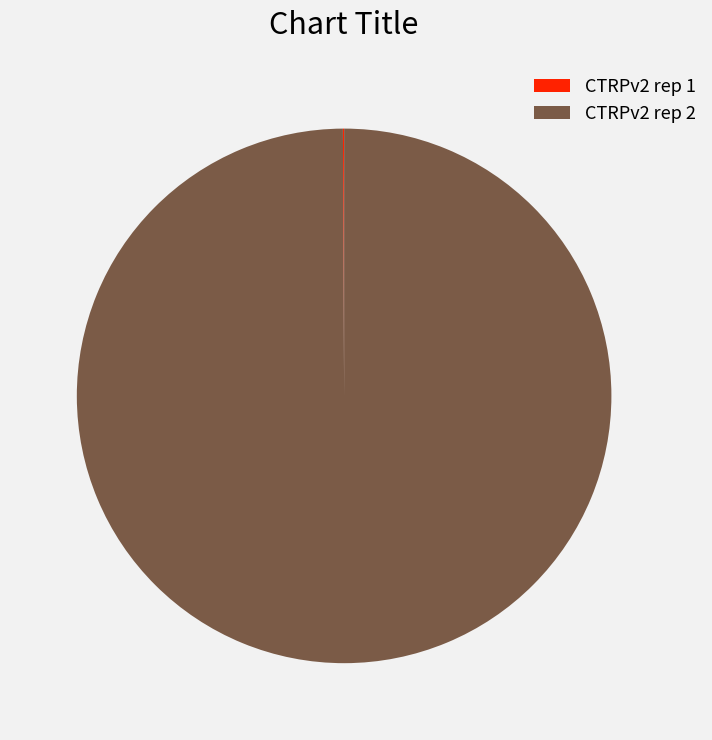

What is the largest slice in the pie chart?

CTRPv2 rep 2